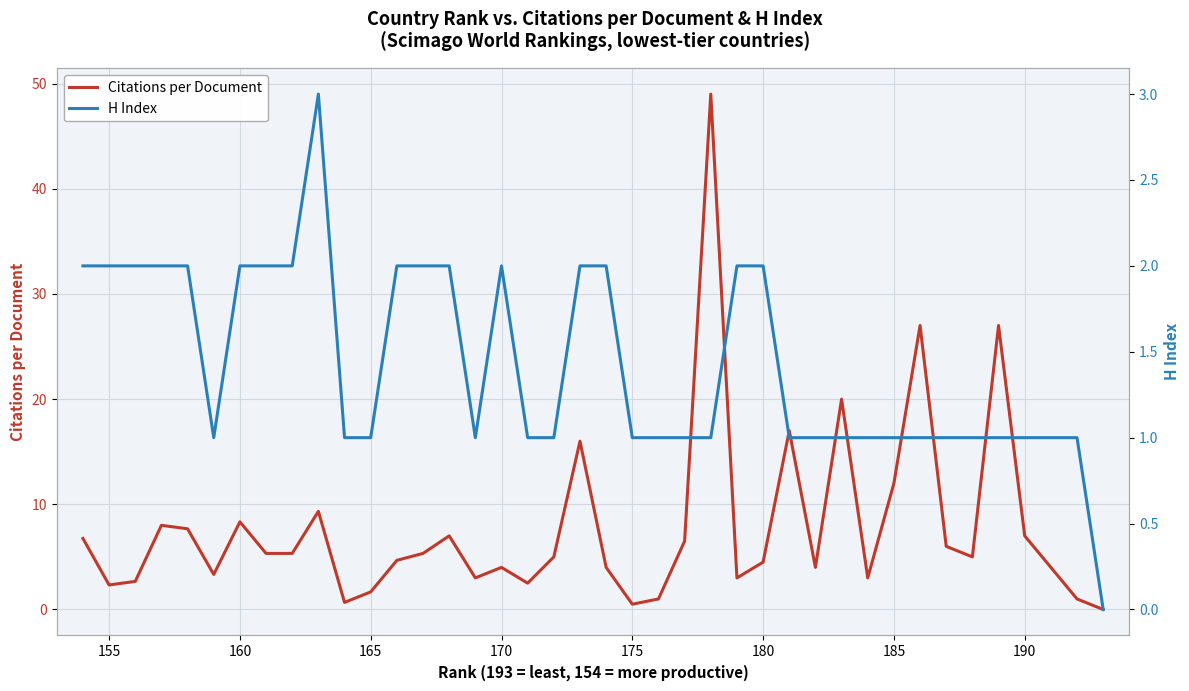

List the series in order of their peak value, lowest first.

H Index, Citations per Document